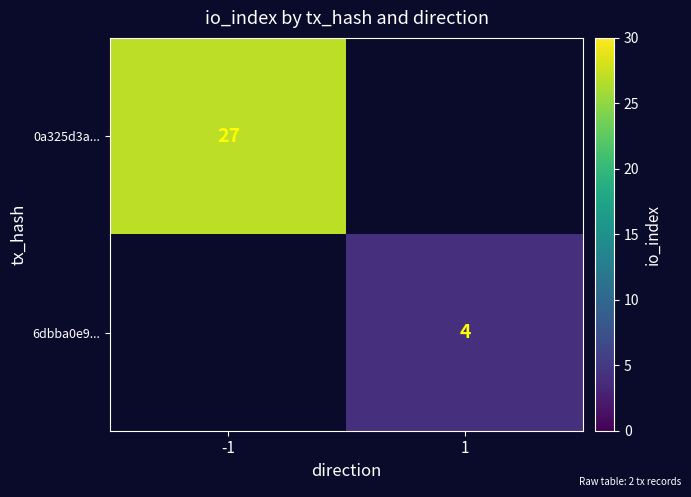

Is the value of 6dbba0e9... at 1 greater than the value of 0a325d3a... at -1?

No